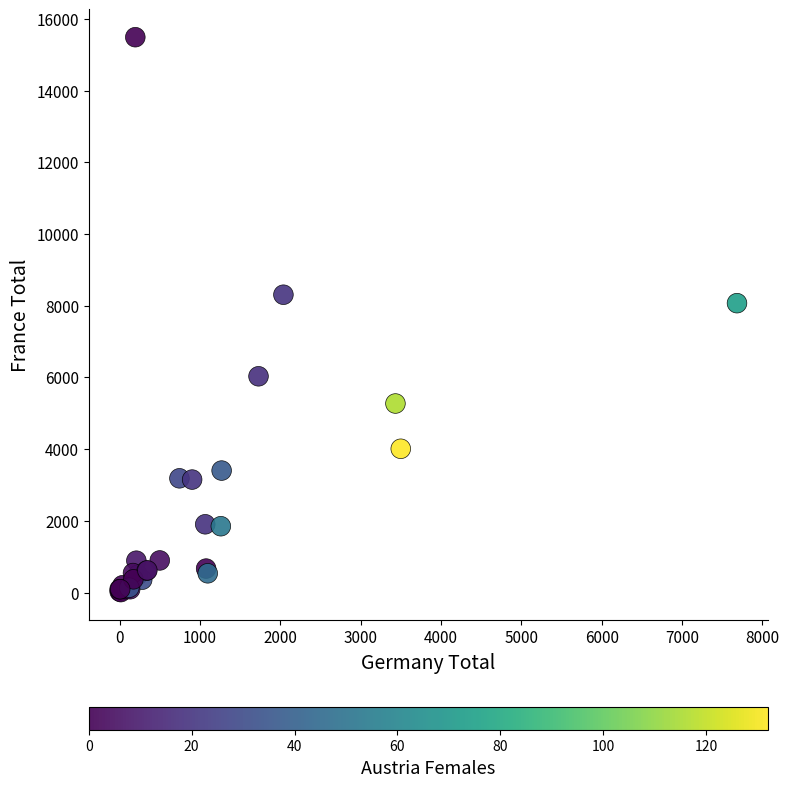

What Y value in the scatter plot is closest to 7749?

8070